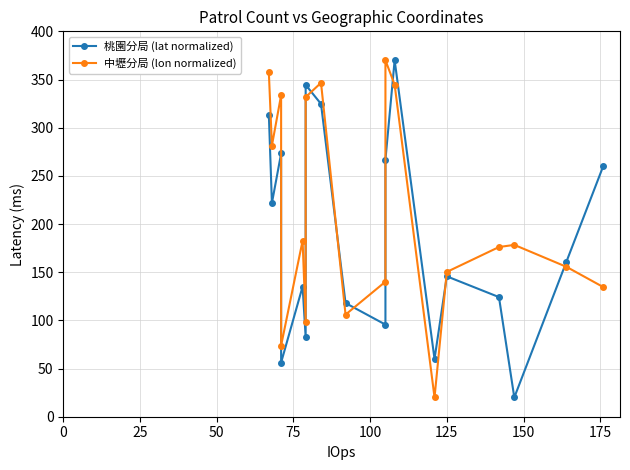

How many intersections are there between 桃園分局 (lat normalized) and 中壢分局 (lon normalized)?

7